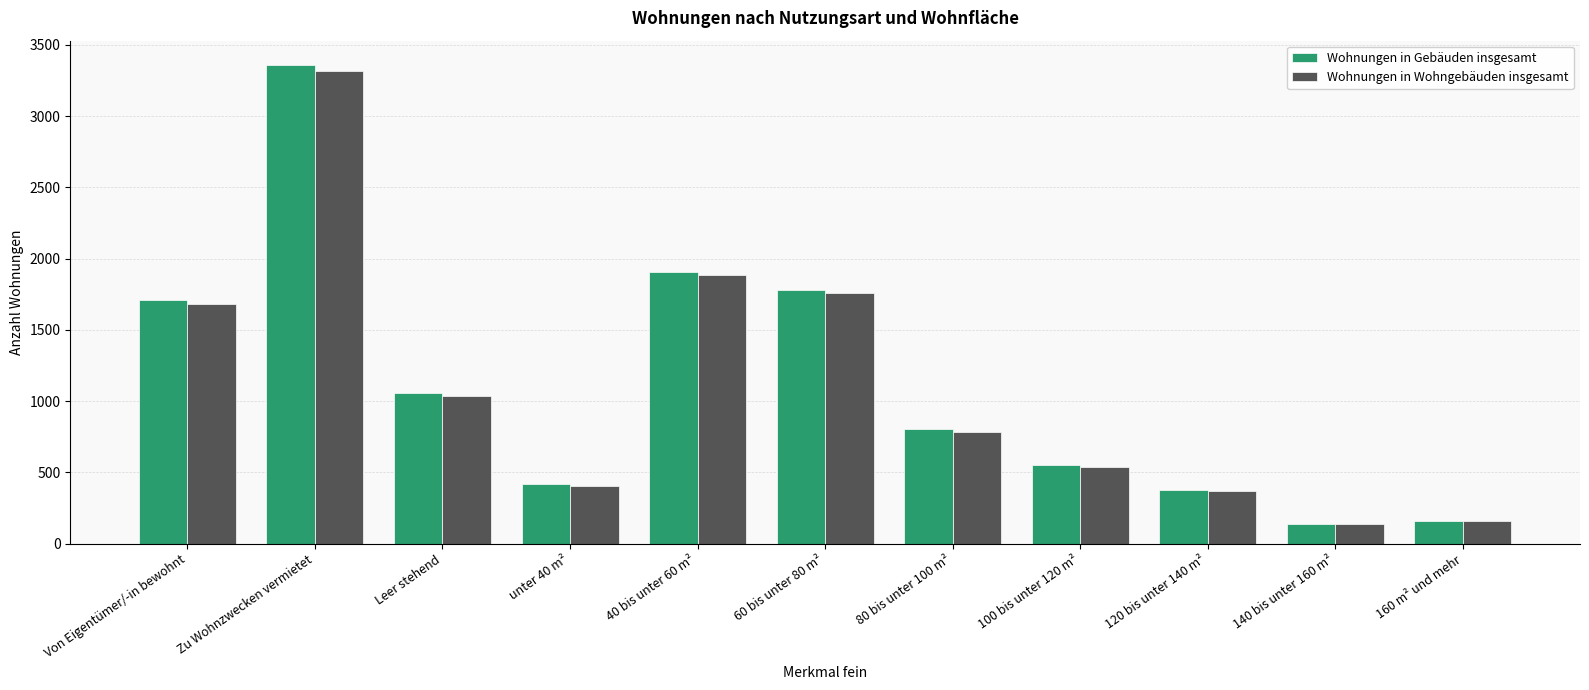

List the series in order of their peak value, lowest first.

Wohnungen in Wohngebäuden insgesamt, Wohnungen in Gebäuden insgesamt